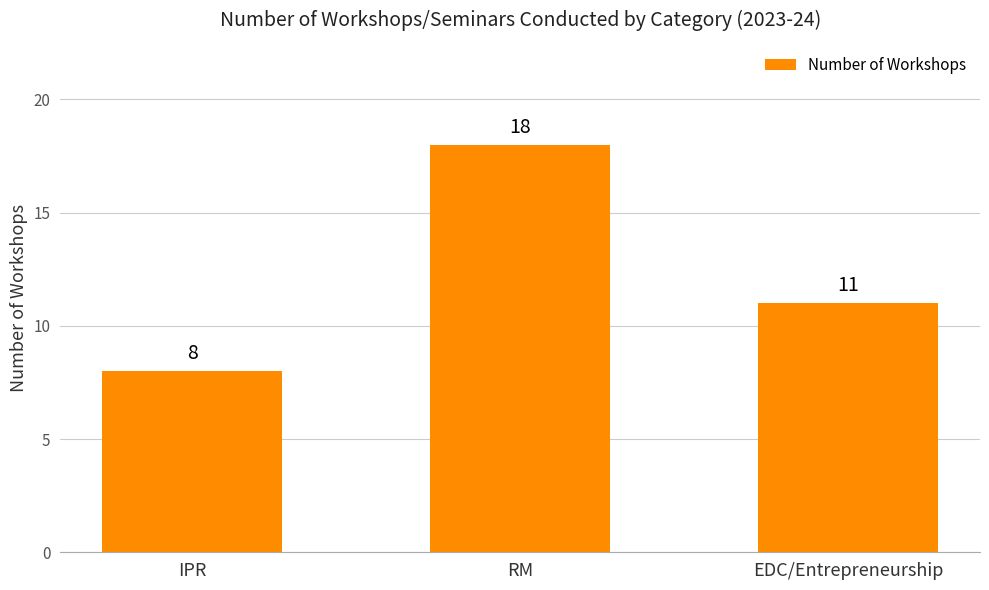

What is the label of the 3rd bar from the left?

EDC/Entrepreneurship